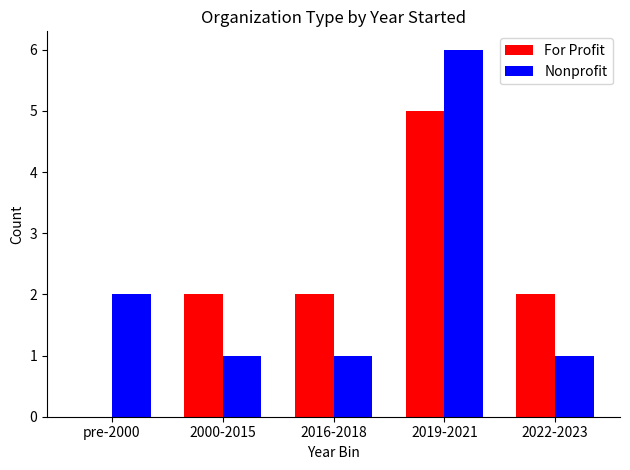

Reading left to right, transcribe all the data shown in this chart.

For Profit: pre-2000=0	2000-2015=2	2016-2018=2	2019-2021=5	2022-2023=2
Nonprofit: pre-2000=2	2000-2015=1	2016-2018=1	2019-2021=6	2022-2023=1